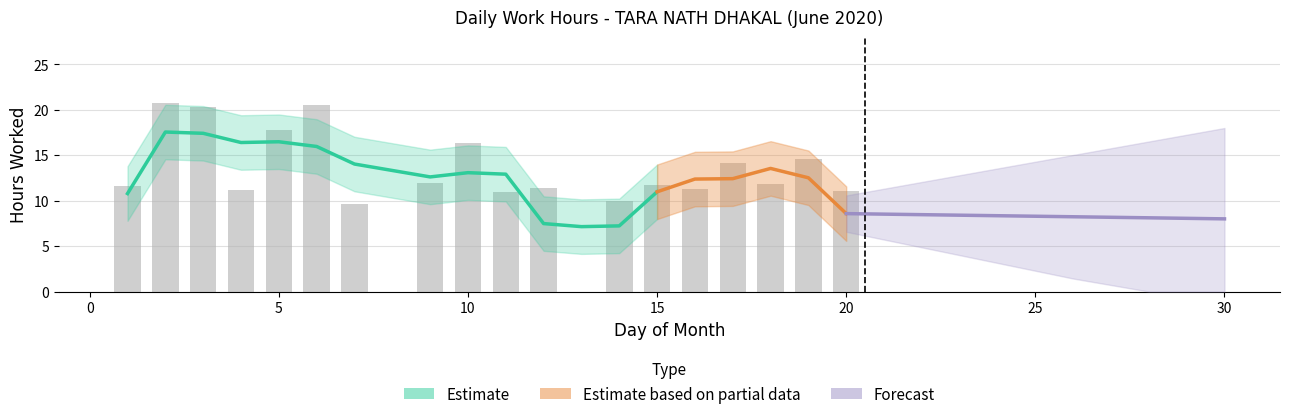

Approximately how many times larger is the value at 7 compared to 1?

0.8